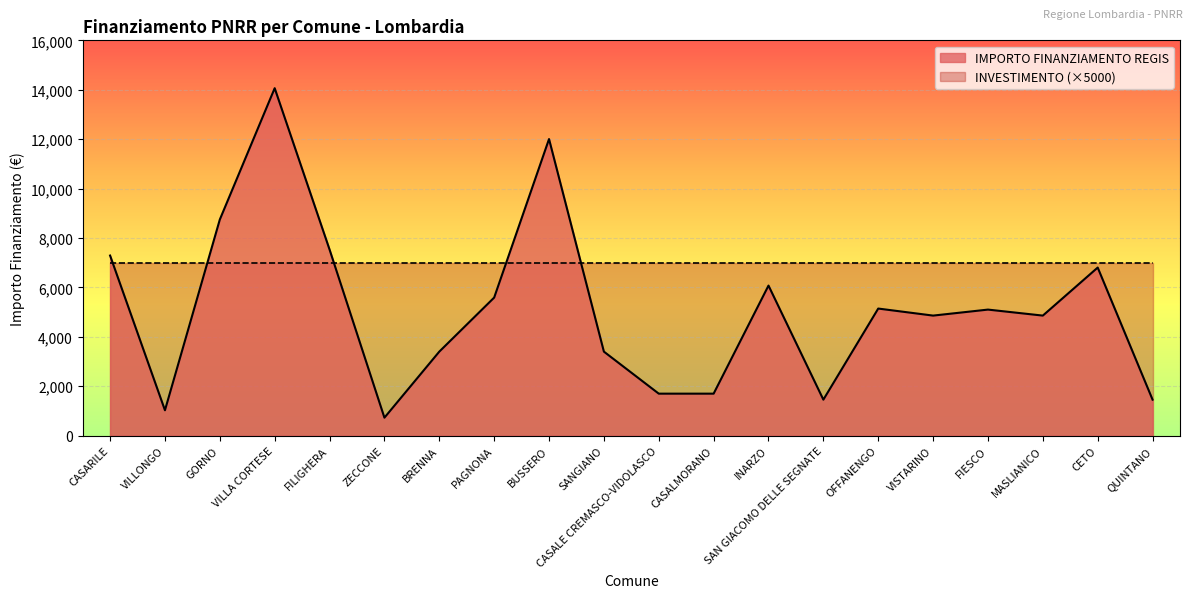

What is the minimum value shown in the chart?

729